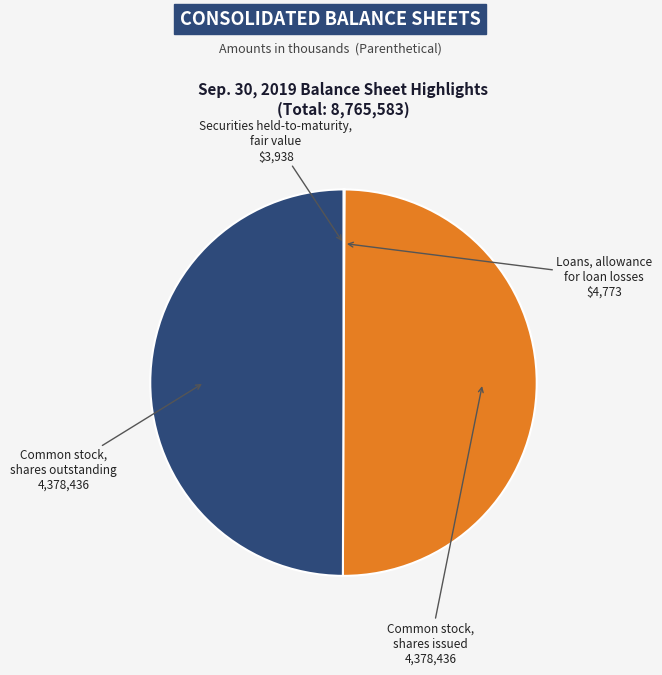

True or false: Common stock, shares outstanding accounts for 56% of the total.

False